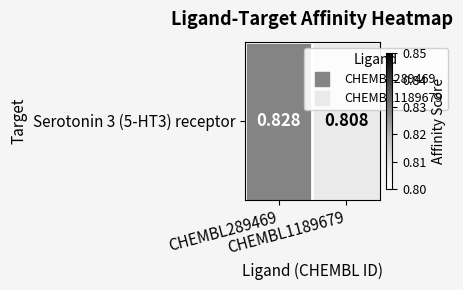

List the labels in order of value, largest first.

CHEMBL289469, CHEMBL1189679